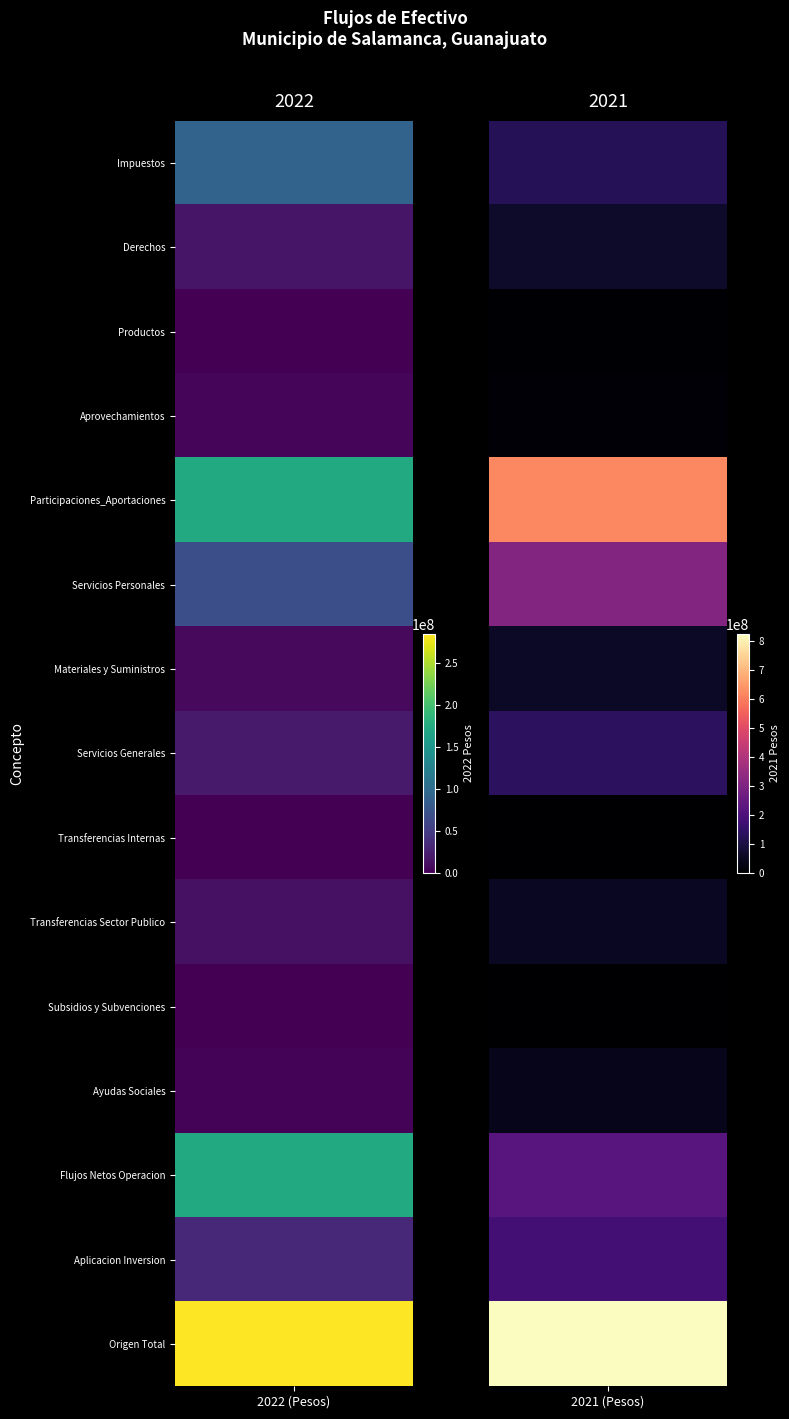

Which series has the largest total across all categories?

Origen Total